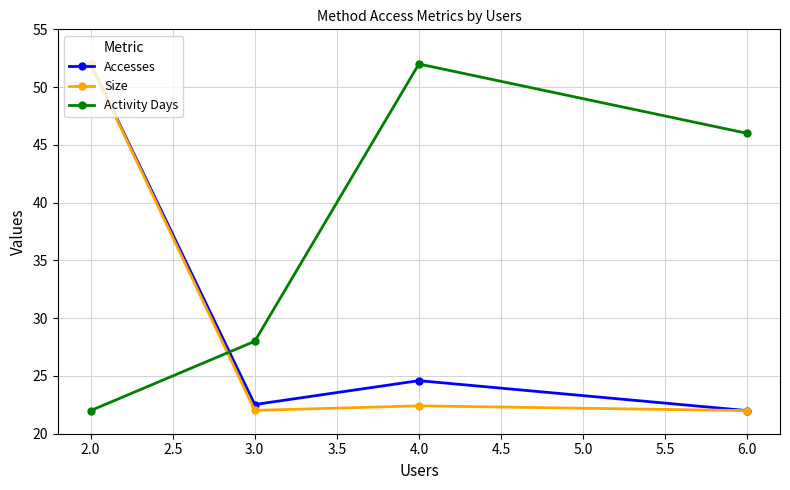

The Size series shows 22.0 at 3.0. True or false?

True